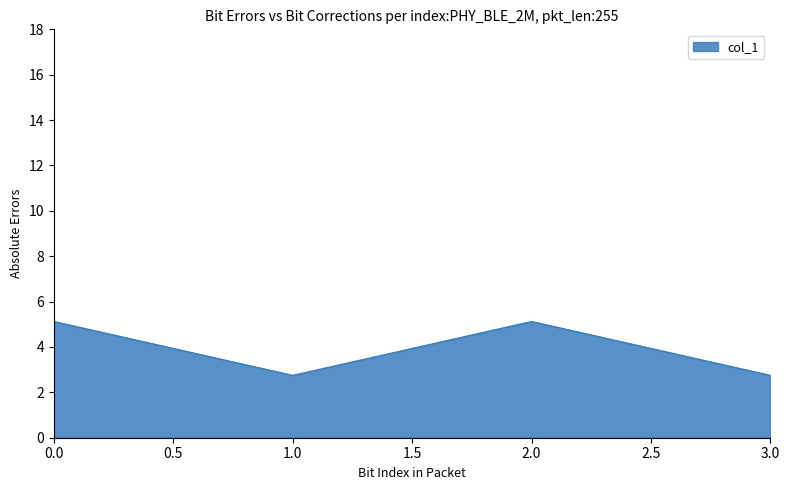

How many interior local peaks (higher than both neighbors) does the data have?

1